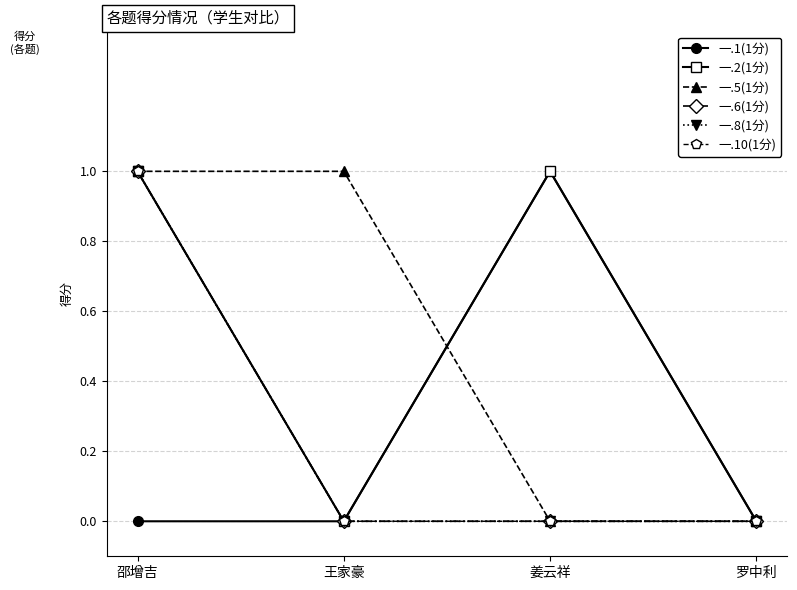

What position from the left is 王家豪?

2